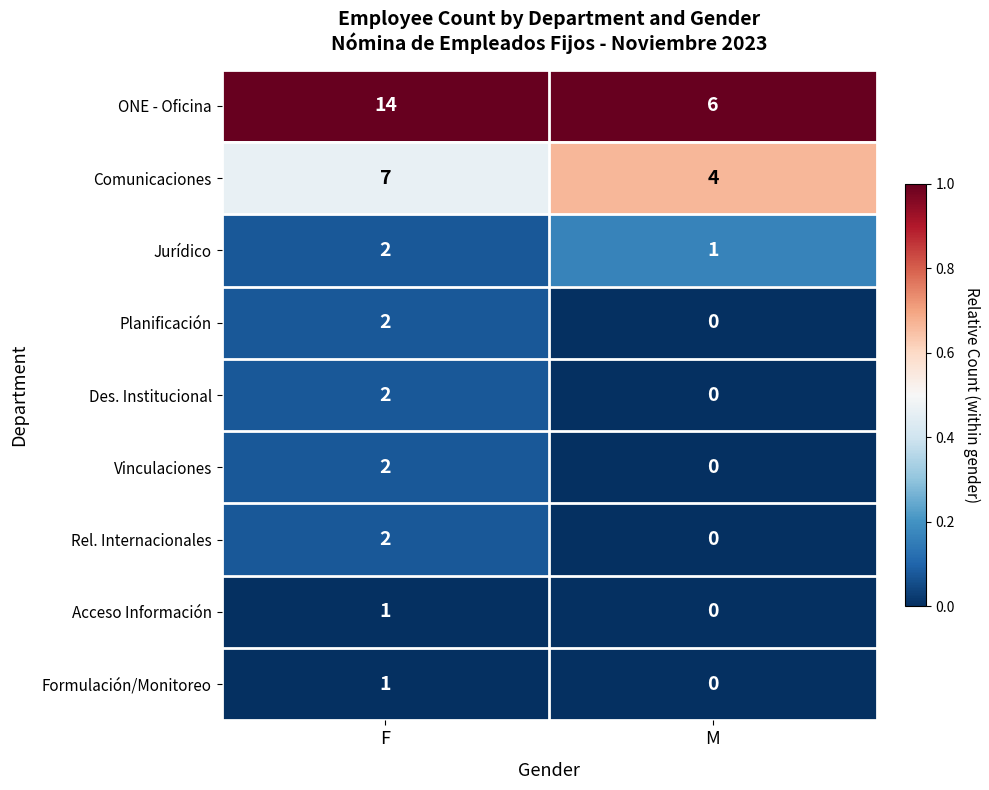

Which series has the widest spread of values?

ONE - Oficina